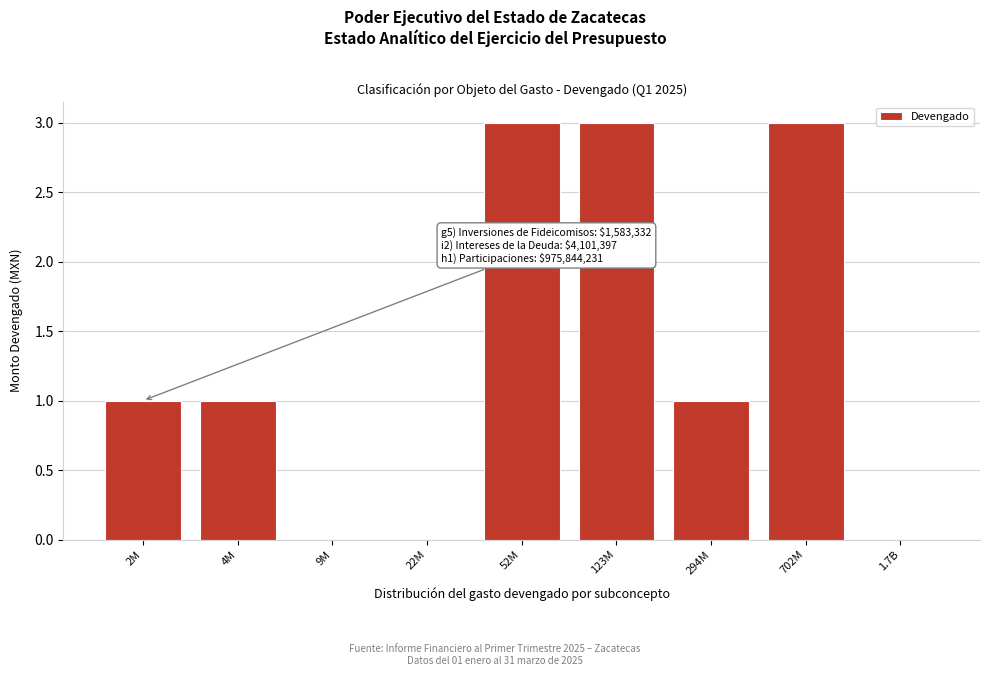

Reading left to right, transcribe all the data shown in this chart.

2M=1	4M=1	9M=0	22M=0	52M=3	123M=3	294M=1	702M=3	1.7B=0